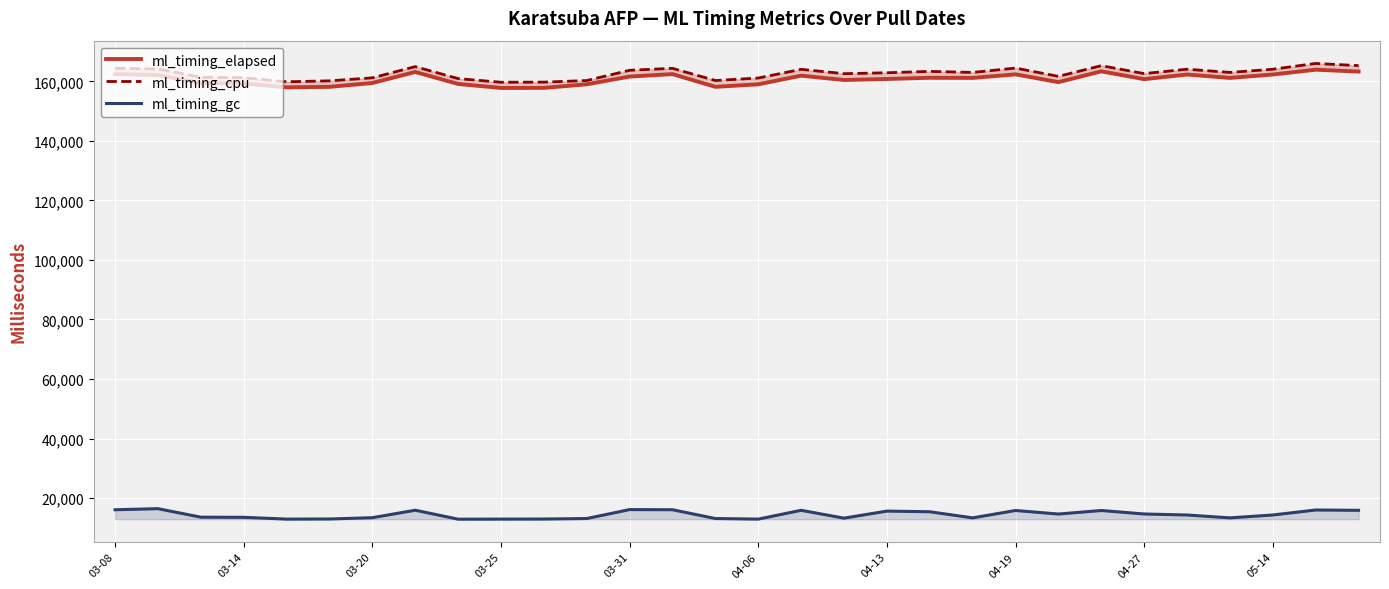

The value of ml_timing_gc at 04-13 is 15611. True or false?

True